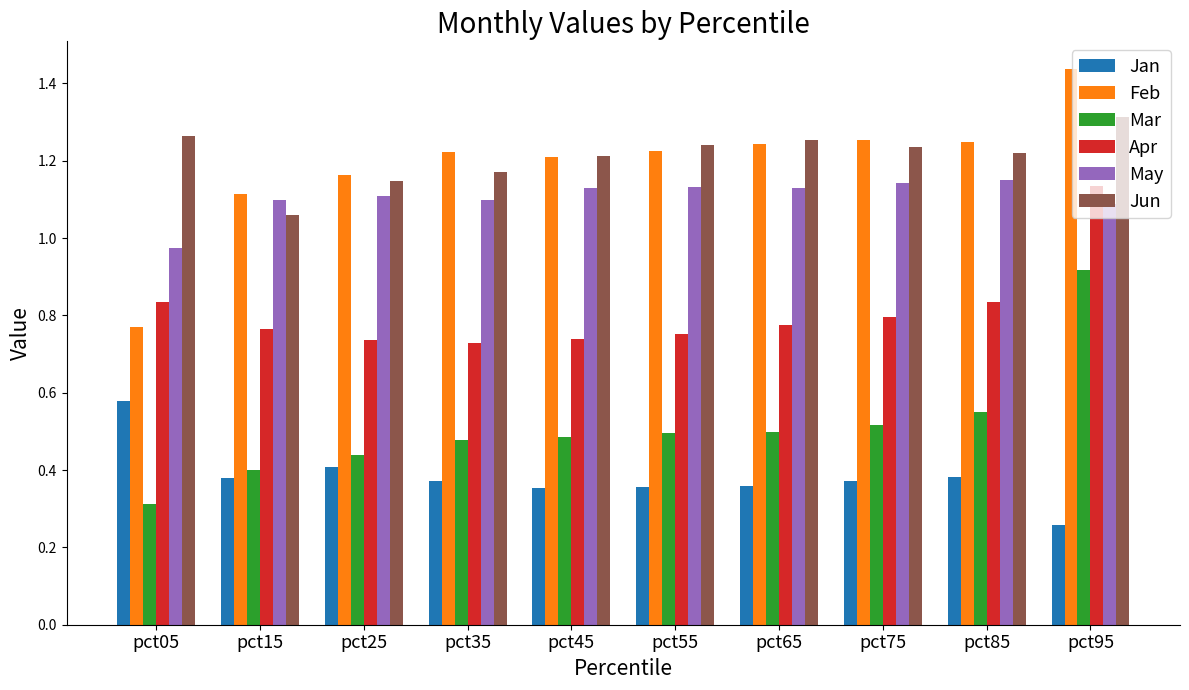

The Apr series shows 0.5 at pct05. True or false?

False